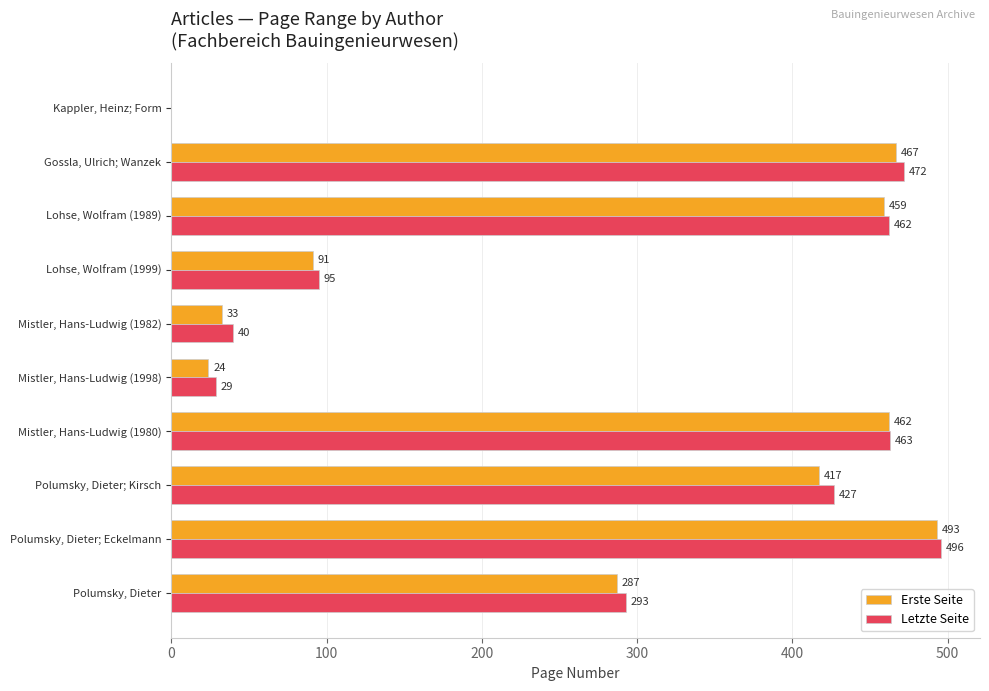

The Erste Seite series shows 9 at Mistler, Hans-Ludwig (1982). True or false?

False